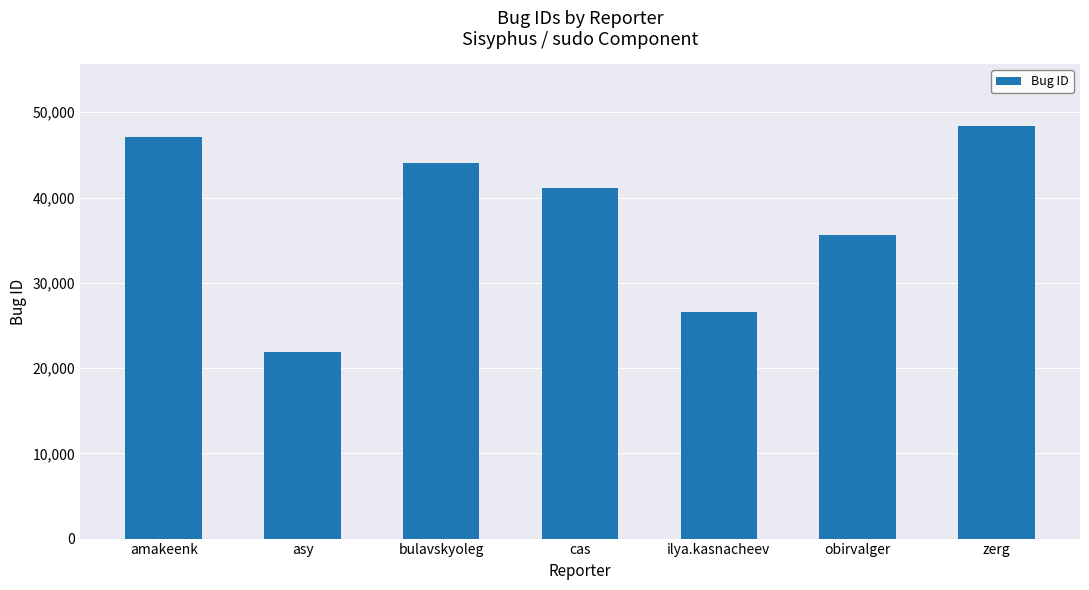

Reading left to right, list all the values displayed in this chart.

47046	21862	44081	41061	26531	35657	48372